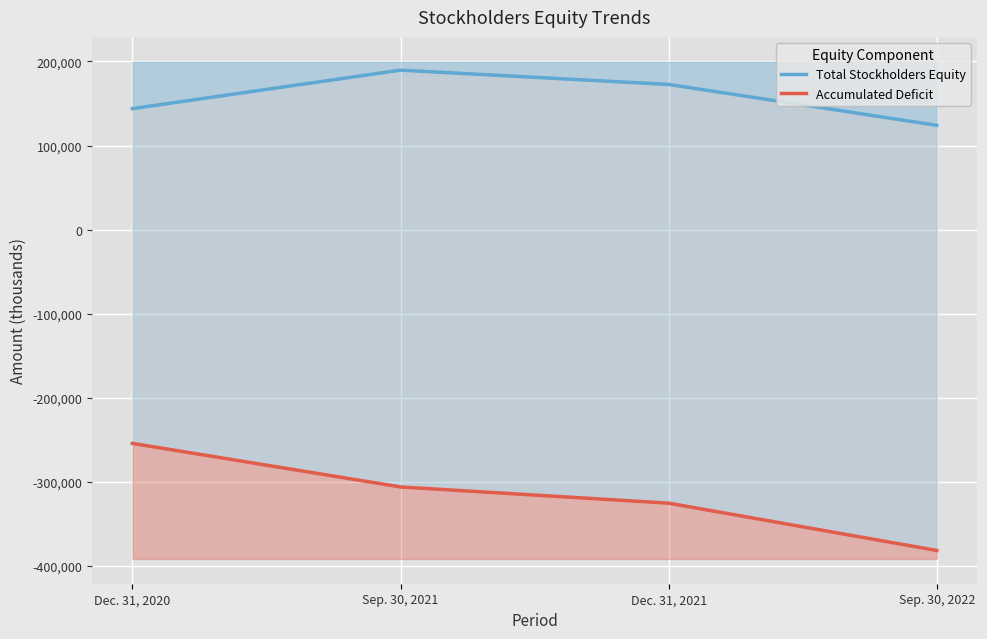

What are all the series names shown in the legend?

Total Stockholders Equity, Accumulated Deficit